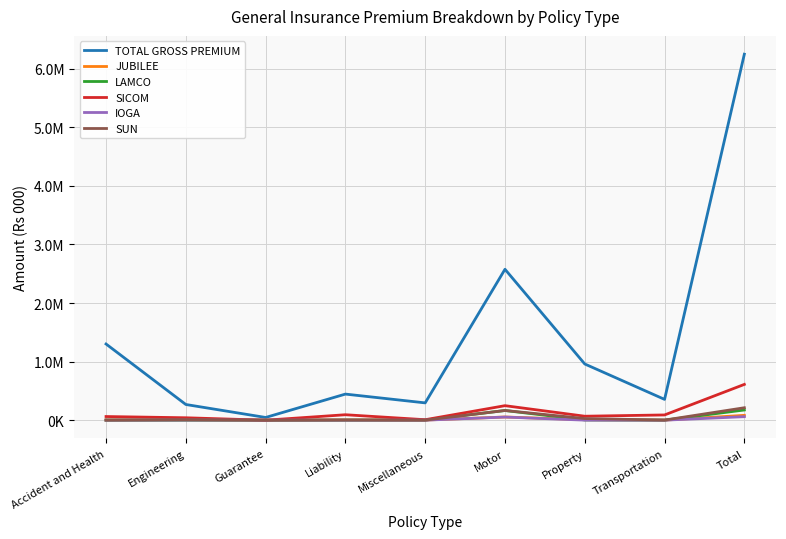

At which label does TOTAL GROSS PREMIUM first exceed 445516?

Accident and Health